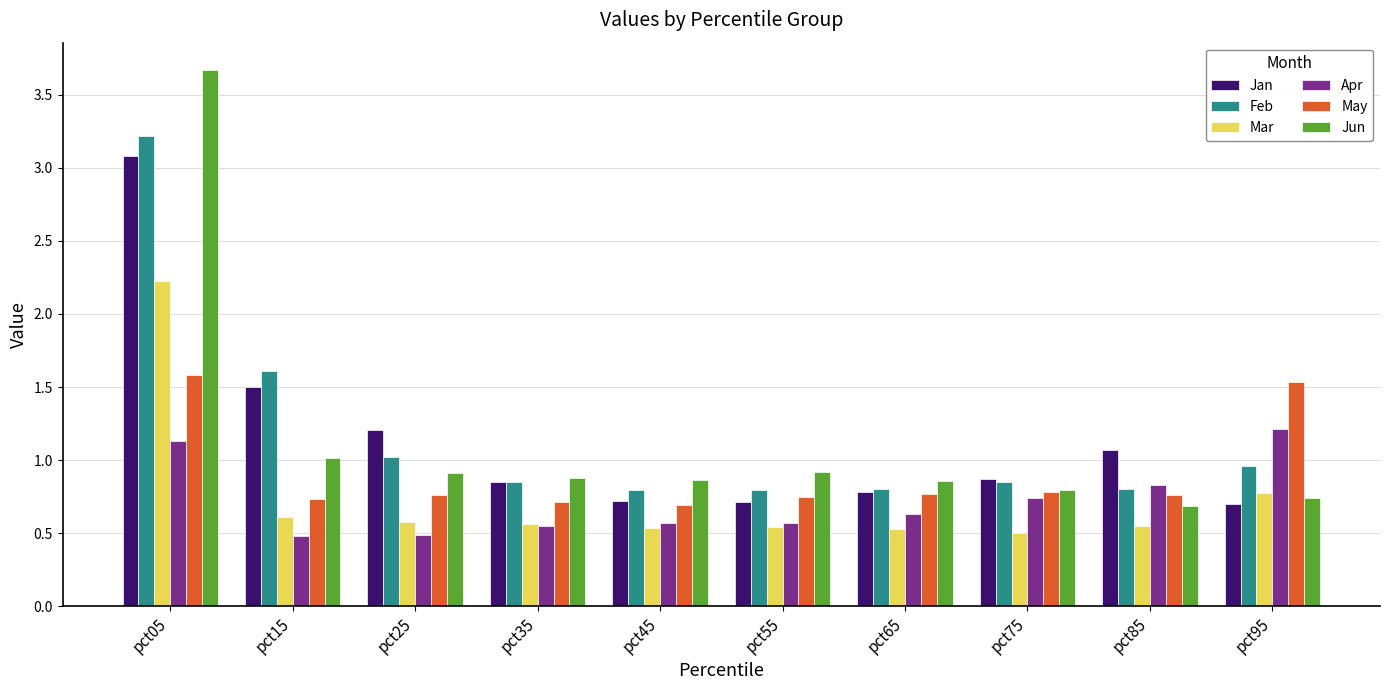

Does the chart contain any negative values?

No